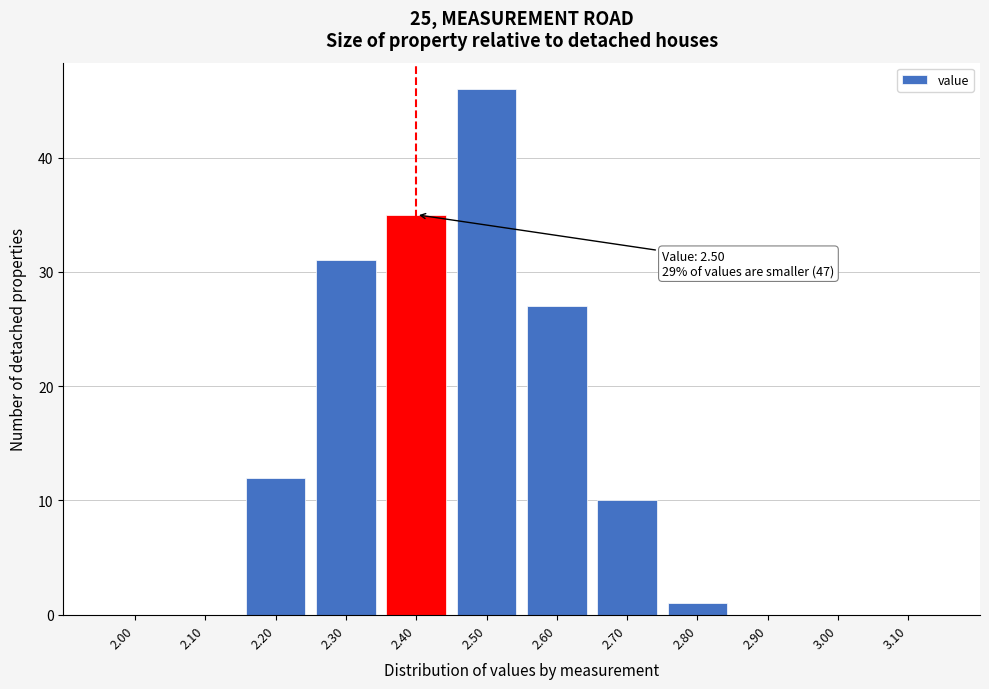

Reading left to right, list all the values displayed in this chart.

2.00=0	2.10=0	2.20=12	2.30=31	2.40=35	2.50=46	2.60=27	2.70=10	2.80=1	2.90=0	3.00=0	3.10=0